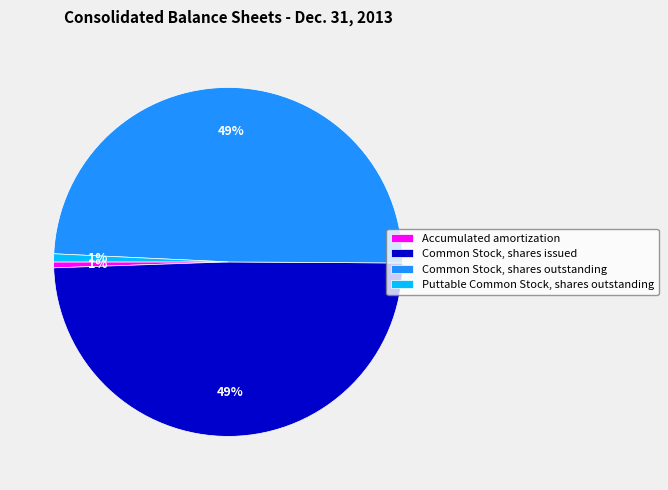

Is the sum of Puttable Common Stock, shares outstanding and Accumulated amortization greater than half?

No